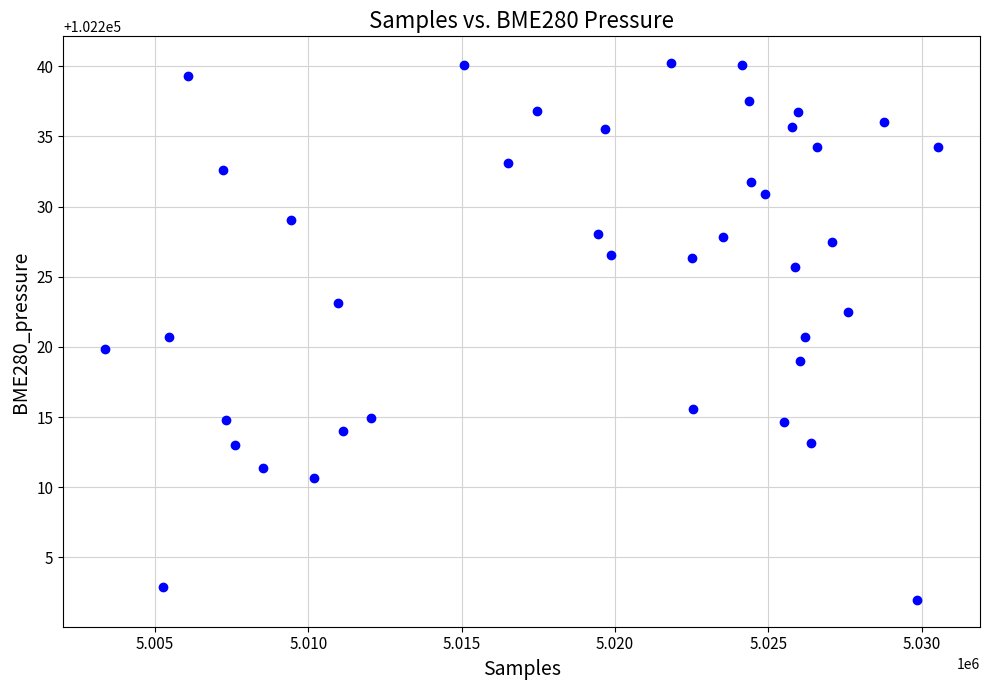

What is the range of X values (max minus min)?

27181.0